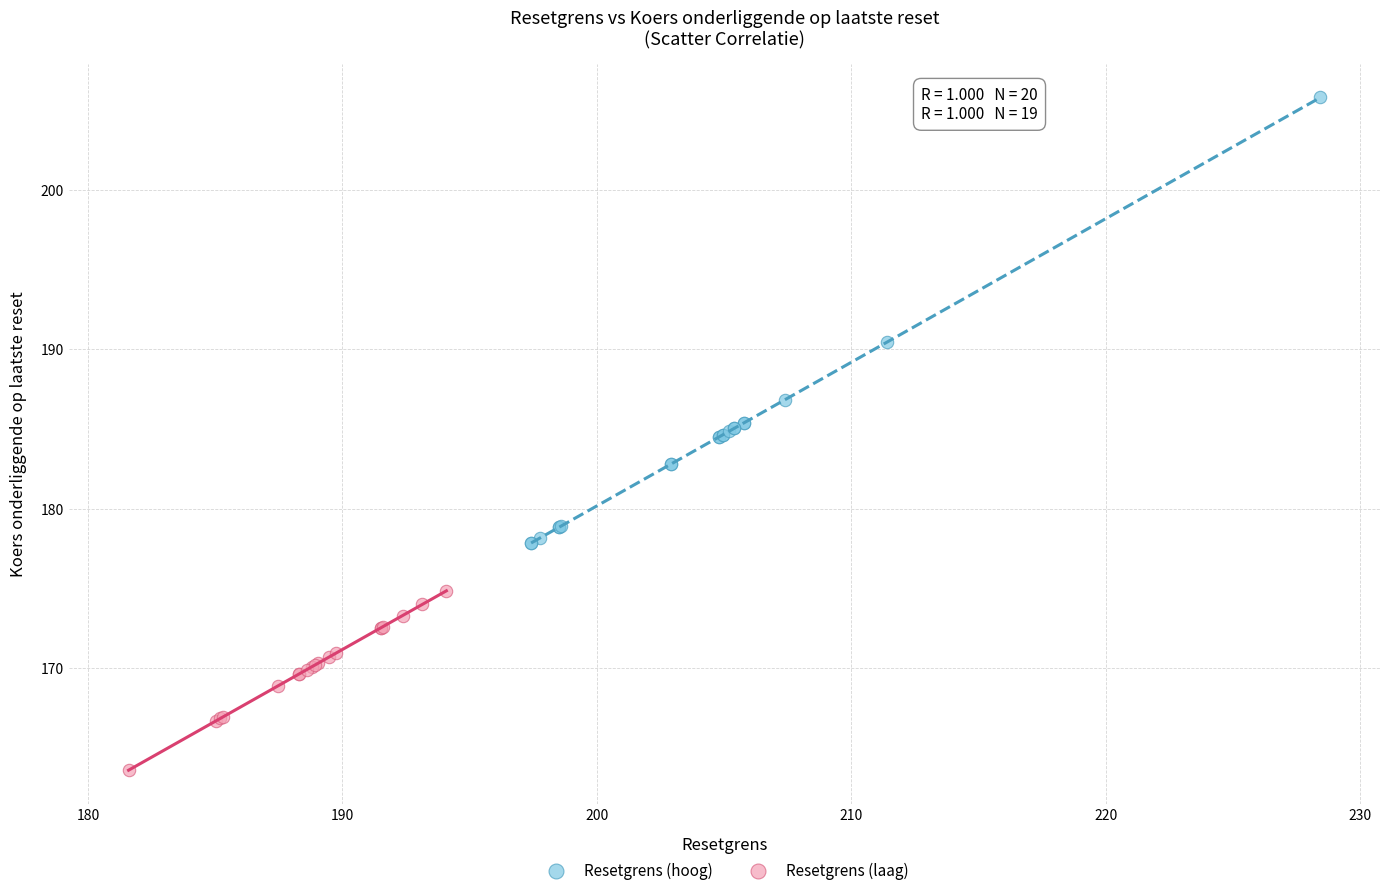

Which series reaches the maximum Y coordinate?

Resetgrens (hoog)